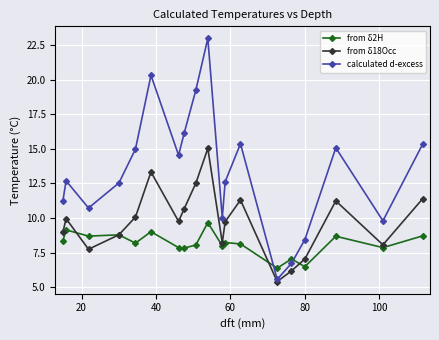

How many interior local peaks does the calculated d-excess series have?

5